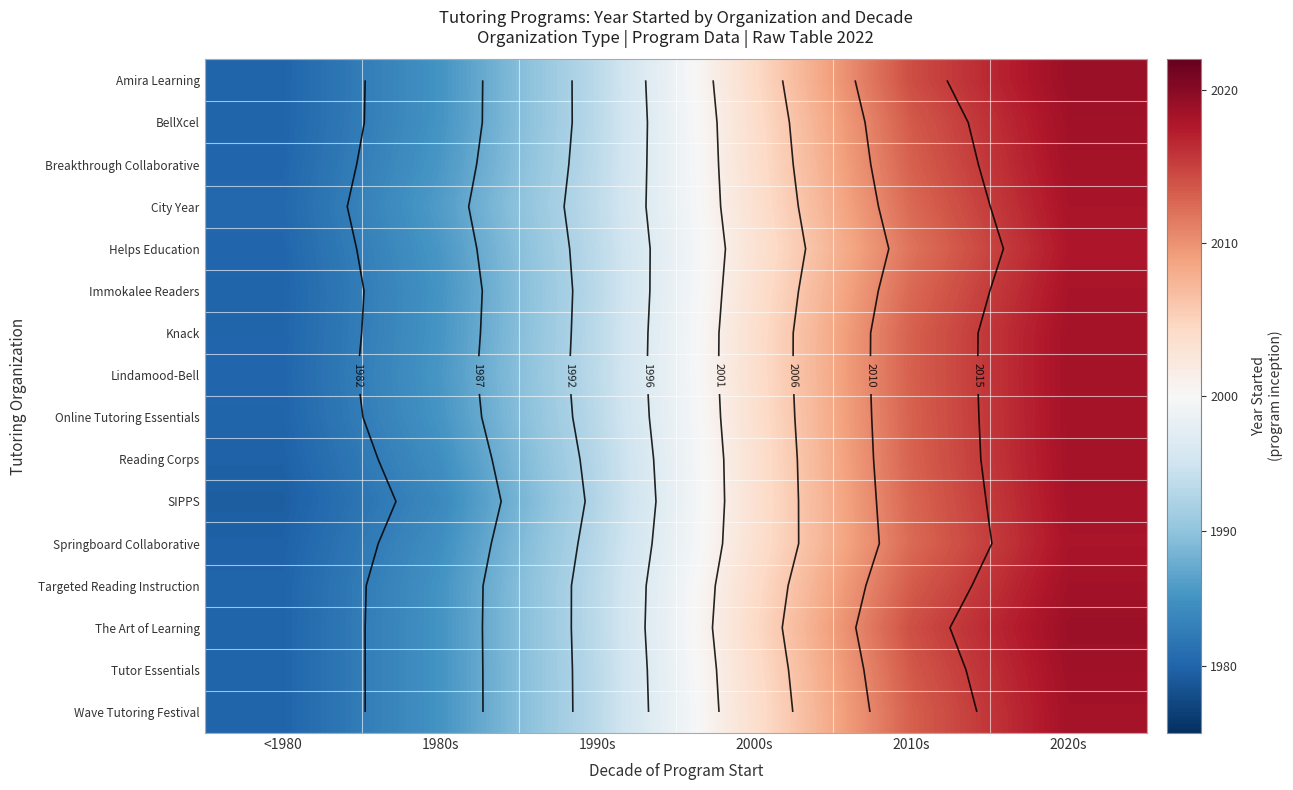

At 2000s, list the series in order from smallest to largest.

Helps Education, SIPPS, Reading Corps, Immokalee Readers, Springboard Collaborative, City Year, Online Tutoring Essentials, Knack, Breakthrough Collaborative, Lindamood-Bell, Wave Tutoring Festival, BellXcel, Tutor Essentials, Targeted Reading Instruction, Amira Learning, The Art of Learning